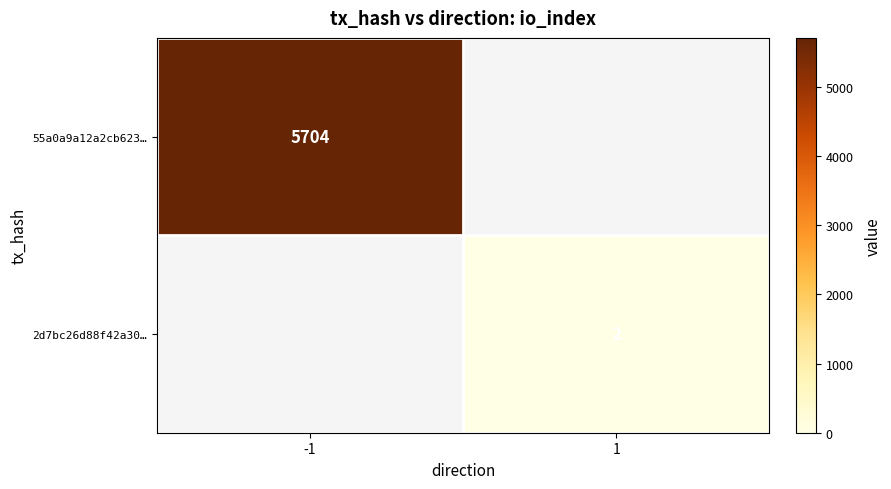

What is the maximum value shown in the chart?

5704.0